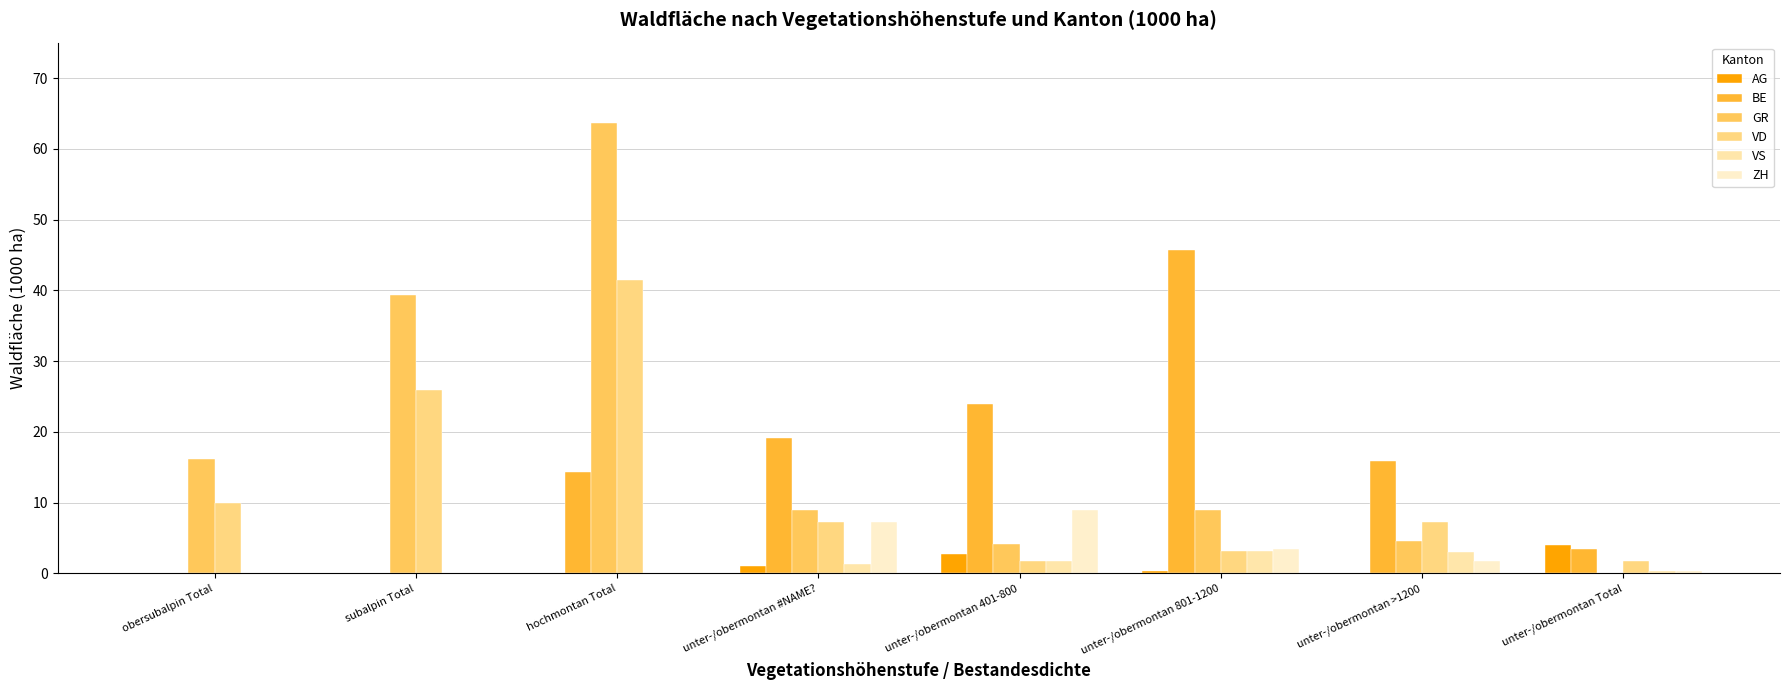

Where does the BE series first go above 15?

unter-/obermontan #NAME?